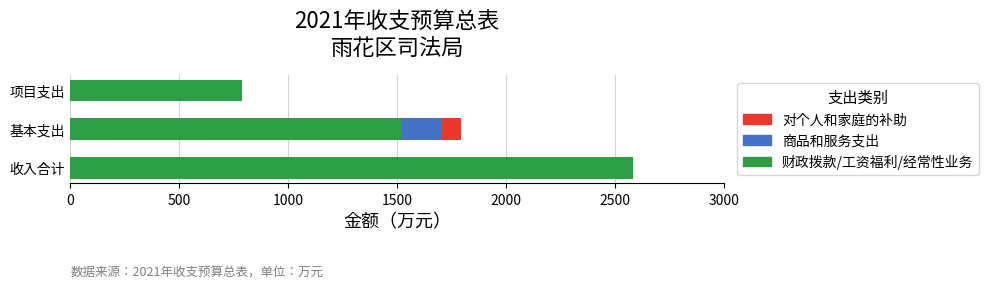

What is the total value across all series at 收入合计?

2581.7